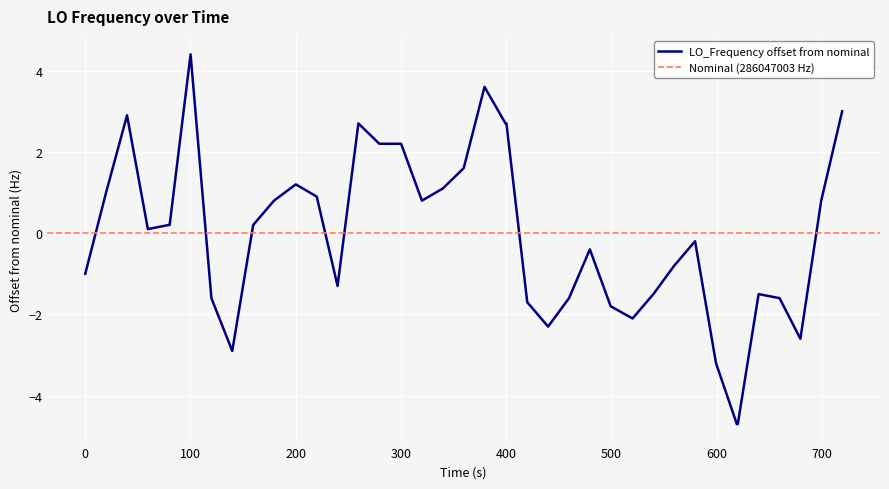

What is the average value?

-0.1